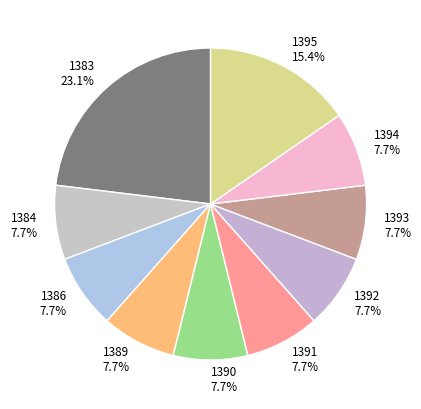

Combined, do 1383 and 1391 account for over 50%?

No